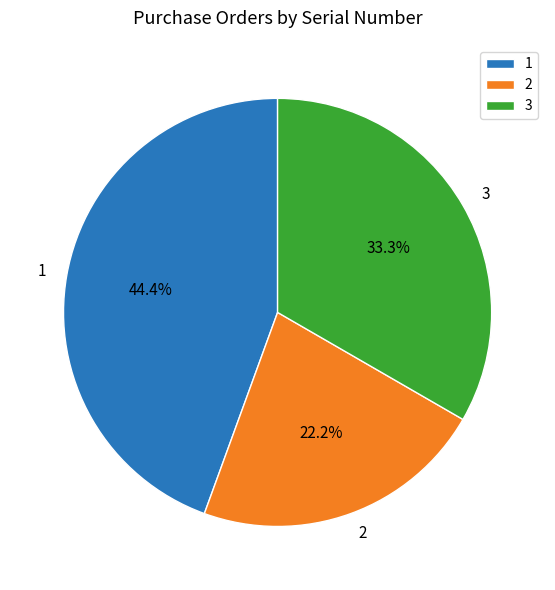

Do 1 and 3 together represent more than half of the pie?

Yes